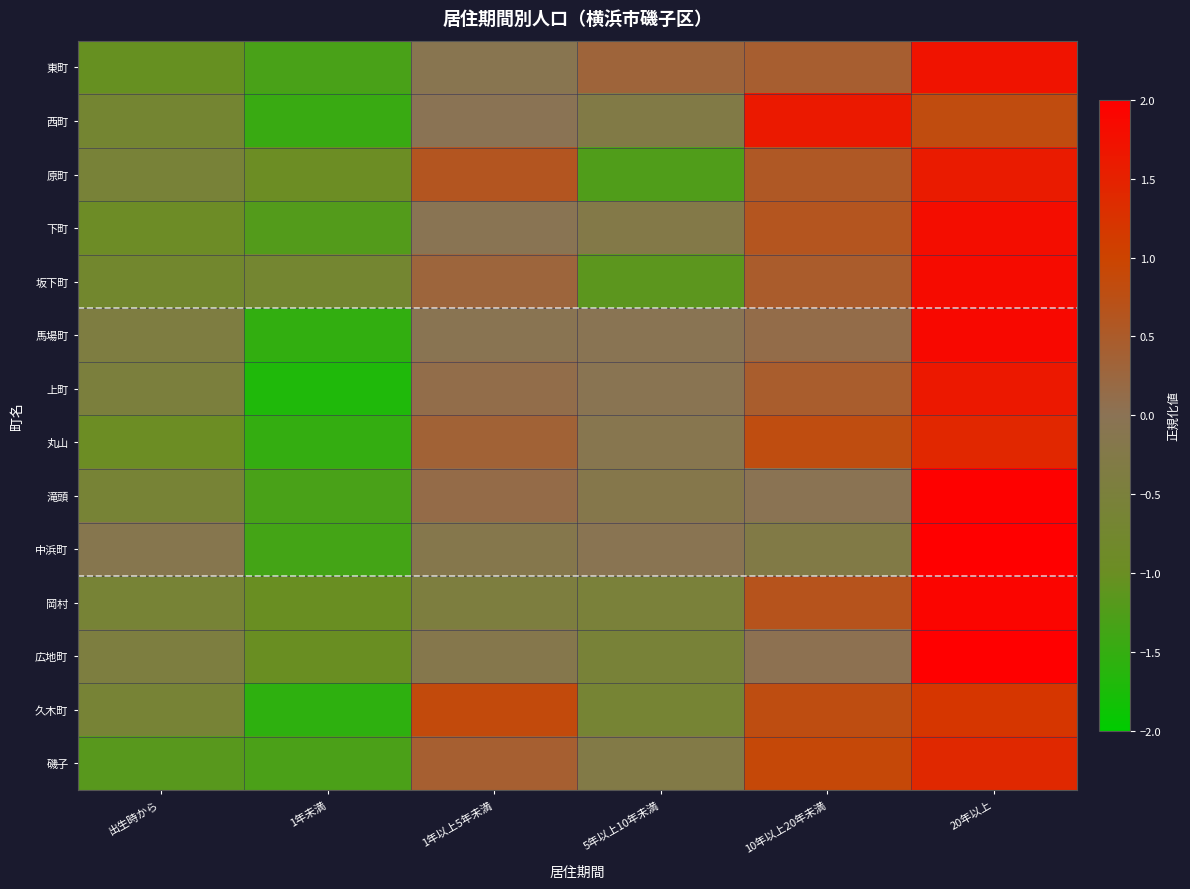

How many series are shown in this chart?

14